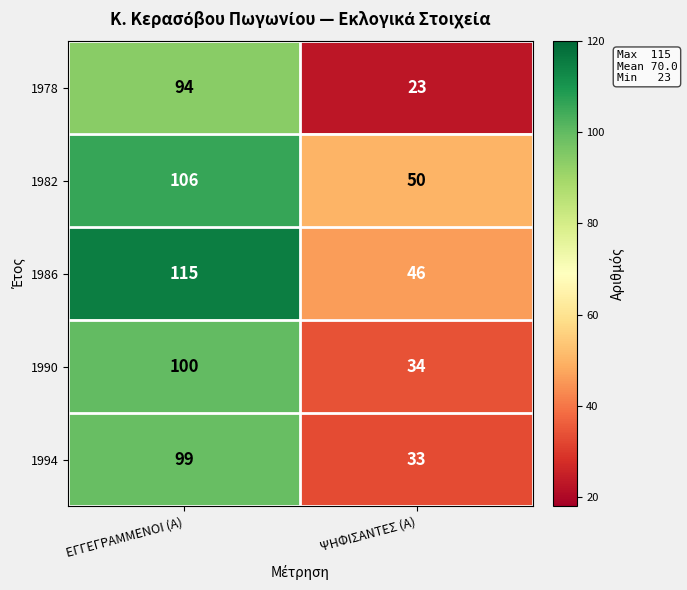

What is the difference between the maximum and minimum values in the 1994 series?

66